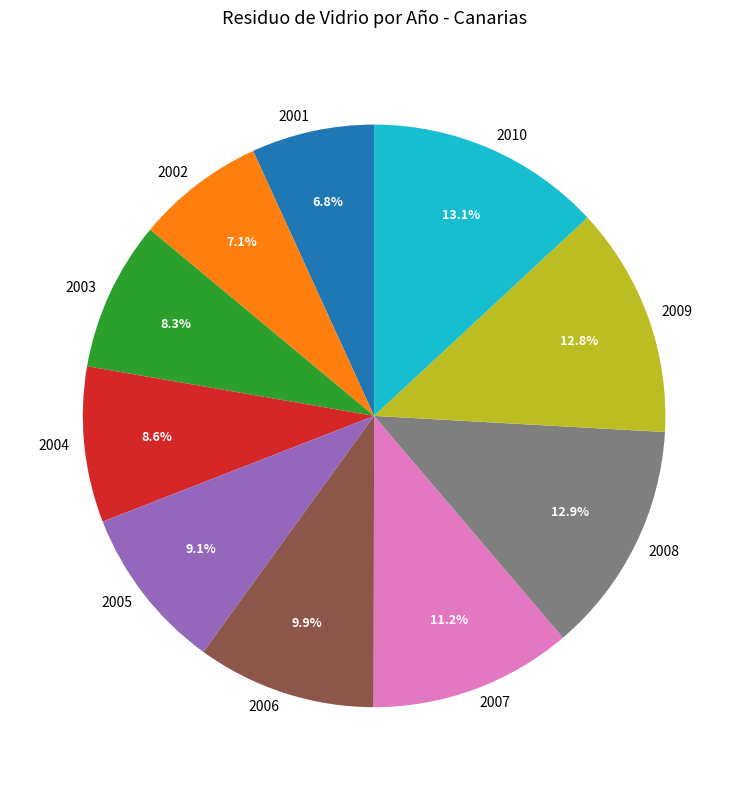

To the nearest percent, what is the average slice percentage?

10%